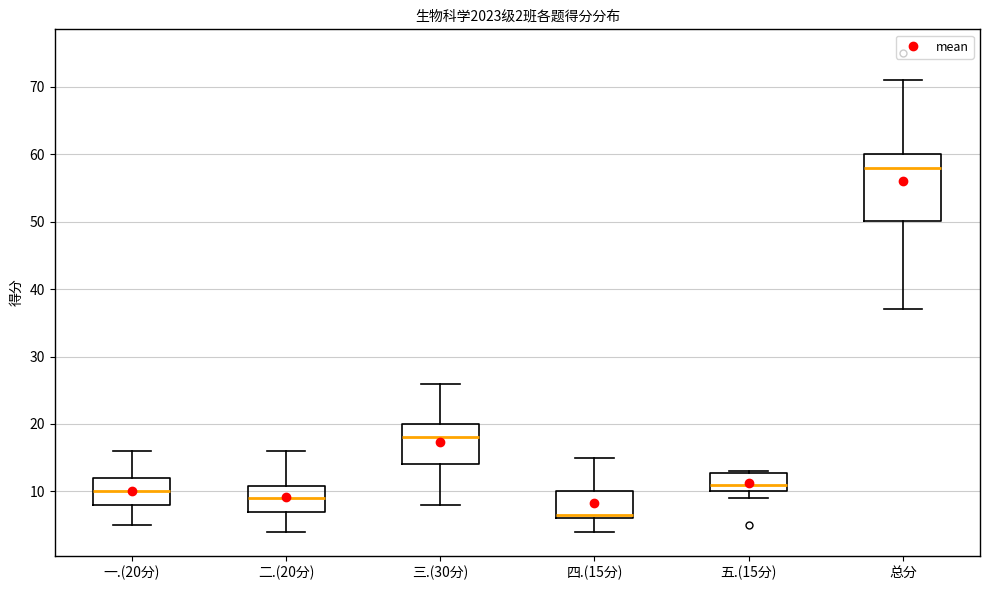

Comparing the boxes themselves (not the whiskers), which one is the tallest?

总分